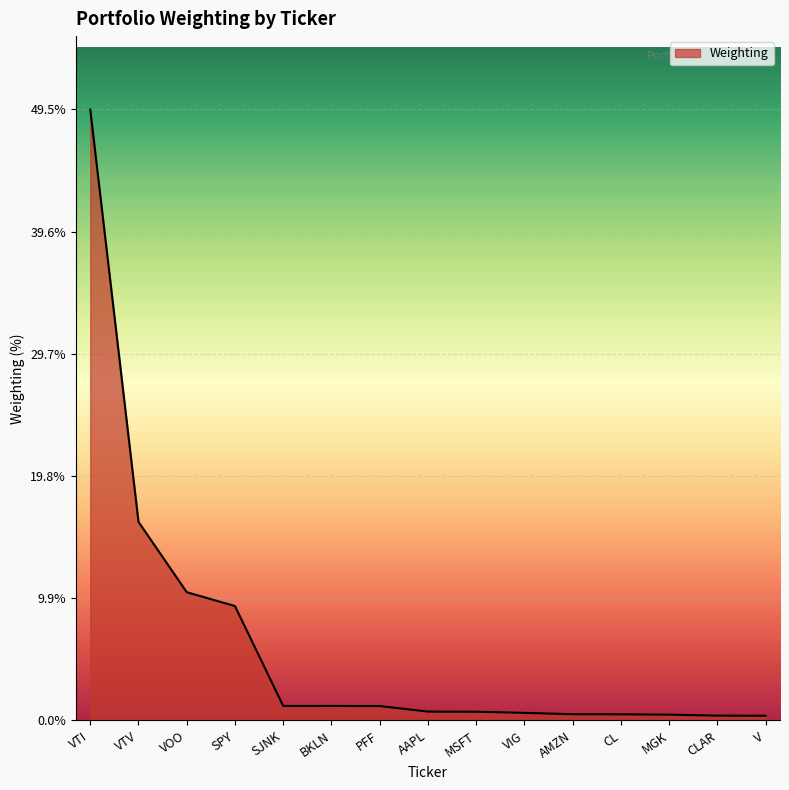

Between VTI and VOO, which is larger?

VTI